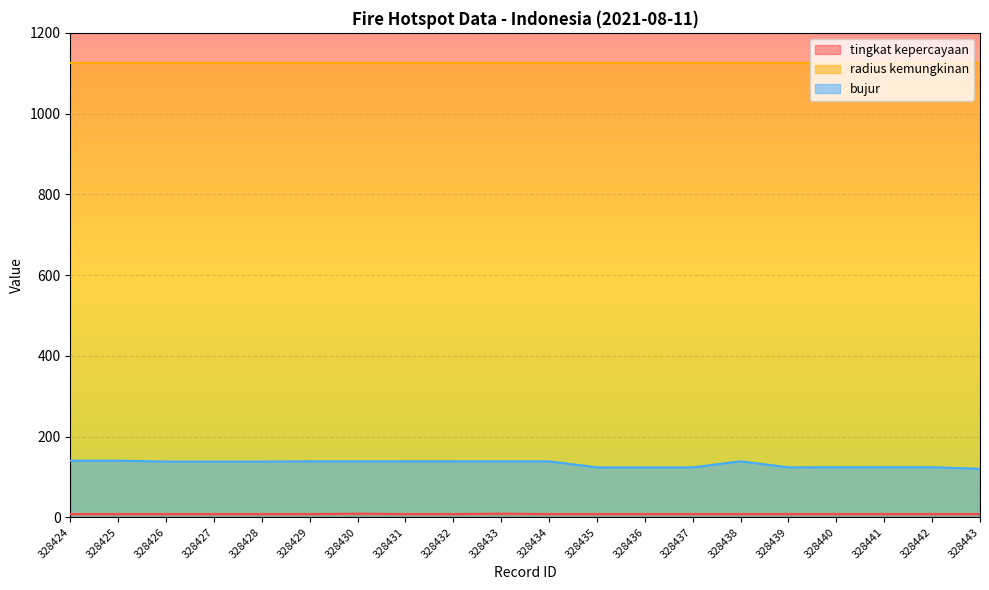

True or false: tingkat kepercayaan and bujur intersect in this chart.

False